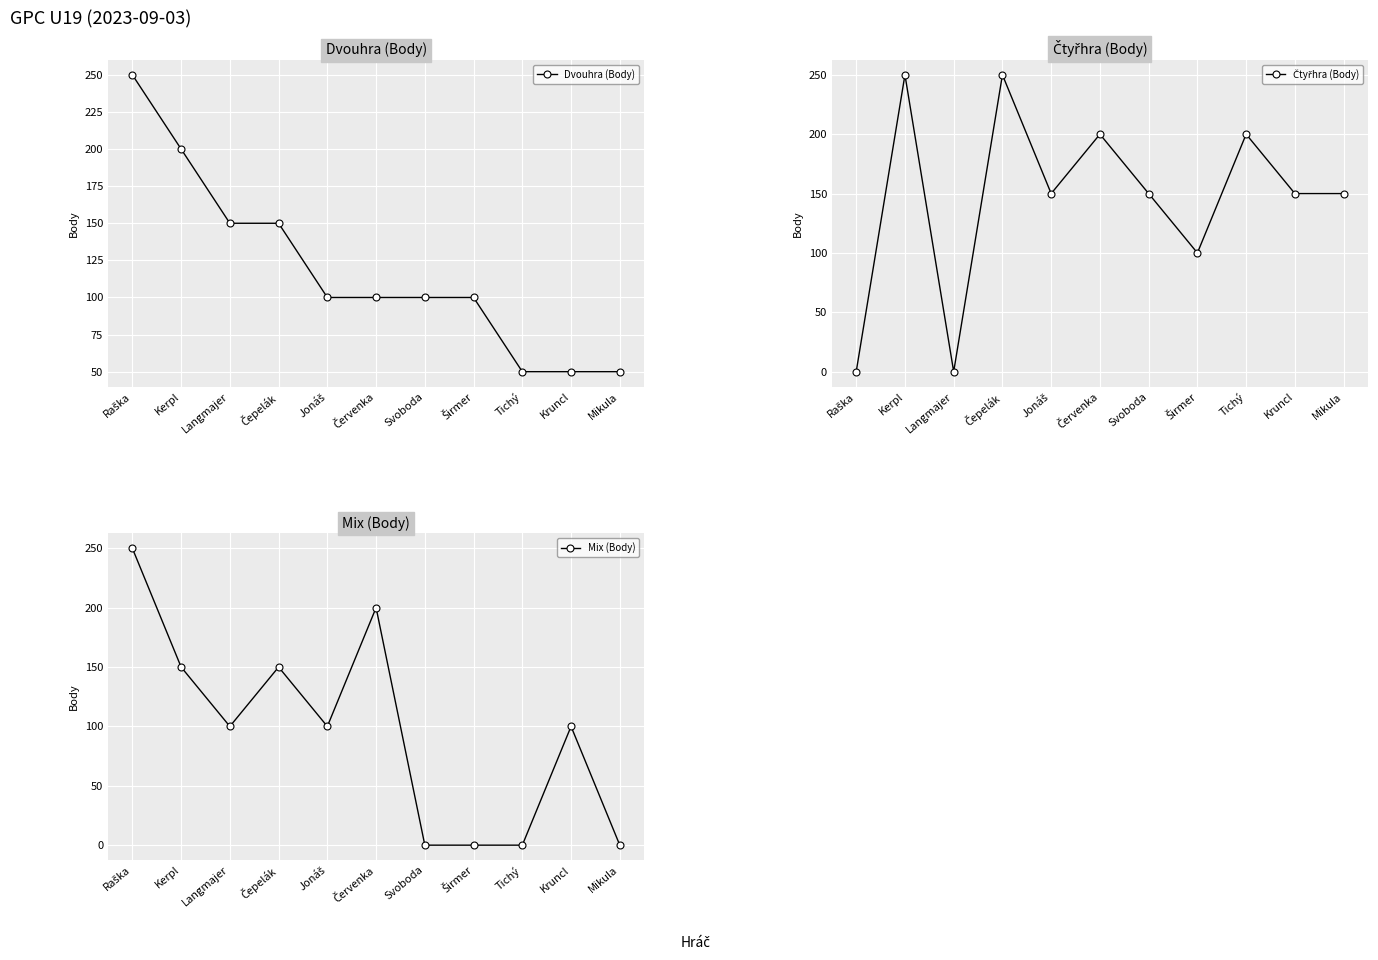

Where does the Čtyřhra (Body) series first go above 150?

Kerpl